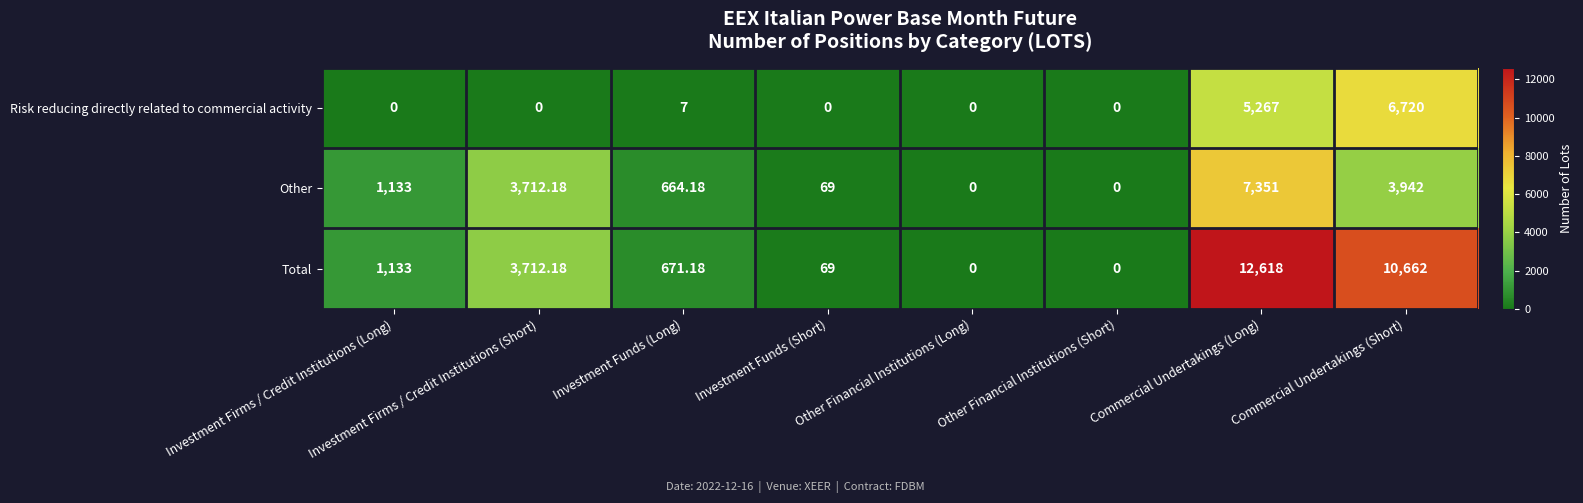

What is the total value across all series at Commercial Undertakings (Long)?

25236.0